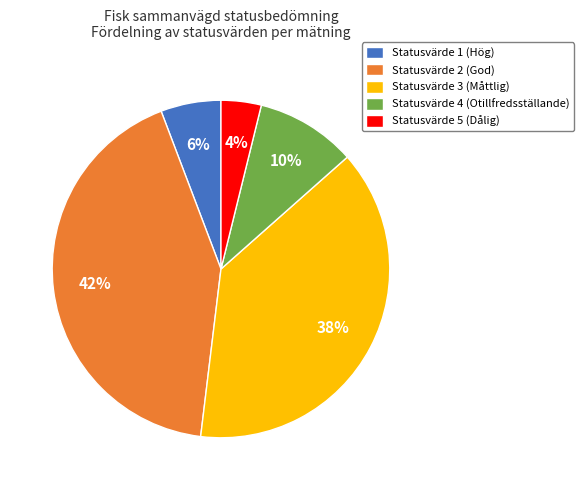

Which has a higher value, Statusvärde 1 (Hög) or Statusvärde 3 (Måttlig)?

Statusvärde 3 (Måttlig)